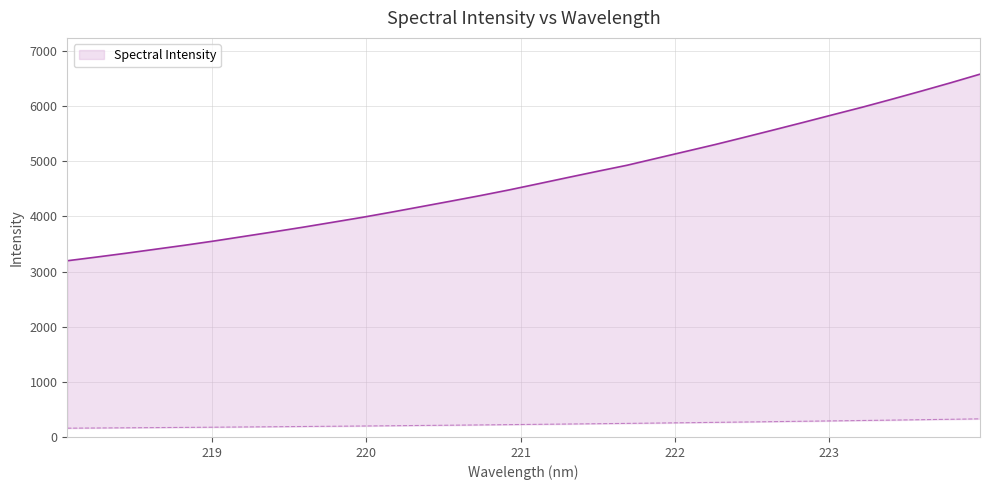

Reading left to right, transcribe all the data shown in this chart.

3196.1	3263.4	3332.8	3405.7	3478.6	3555.8	3638.2	3720.3	3804.8	3893.4	3982.4	4077.6	4176.4	4275.4	4376.0	4481.4	4593.6	4706.9	4818.6	4927.9	5053.5	5178.9	5304.4	5436.7	5571.1	5706.8	5844.8	5981.5	6125.5	6272.8	6423.6	6580.1